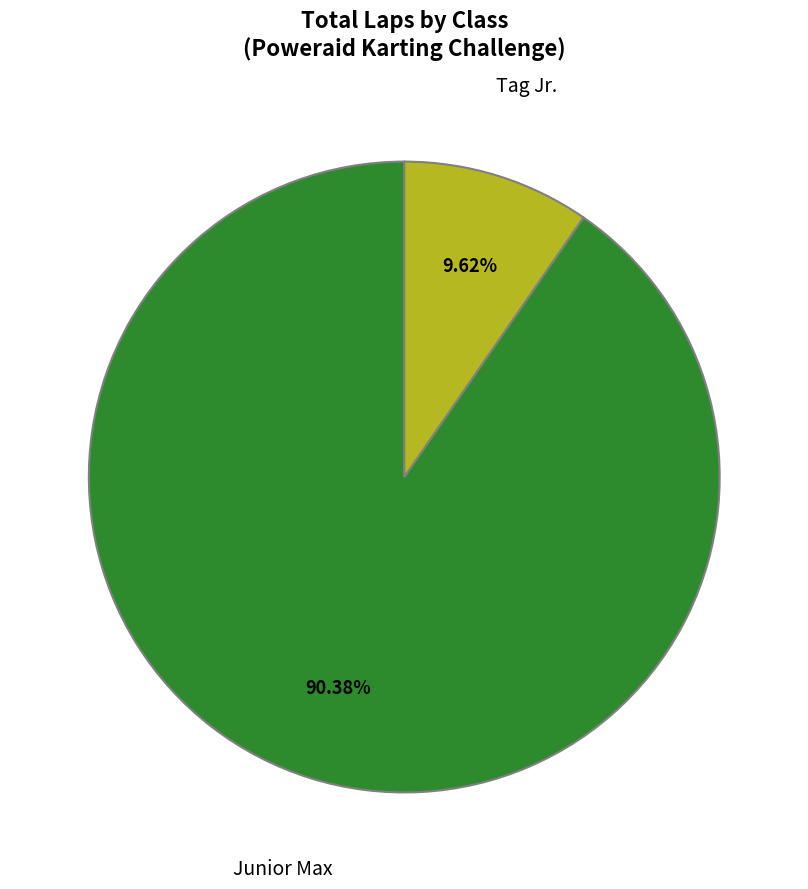

To the nearest percent, what is the difference between the largest and smallest slice percentages?

81%